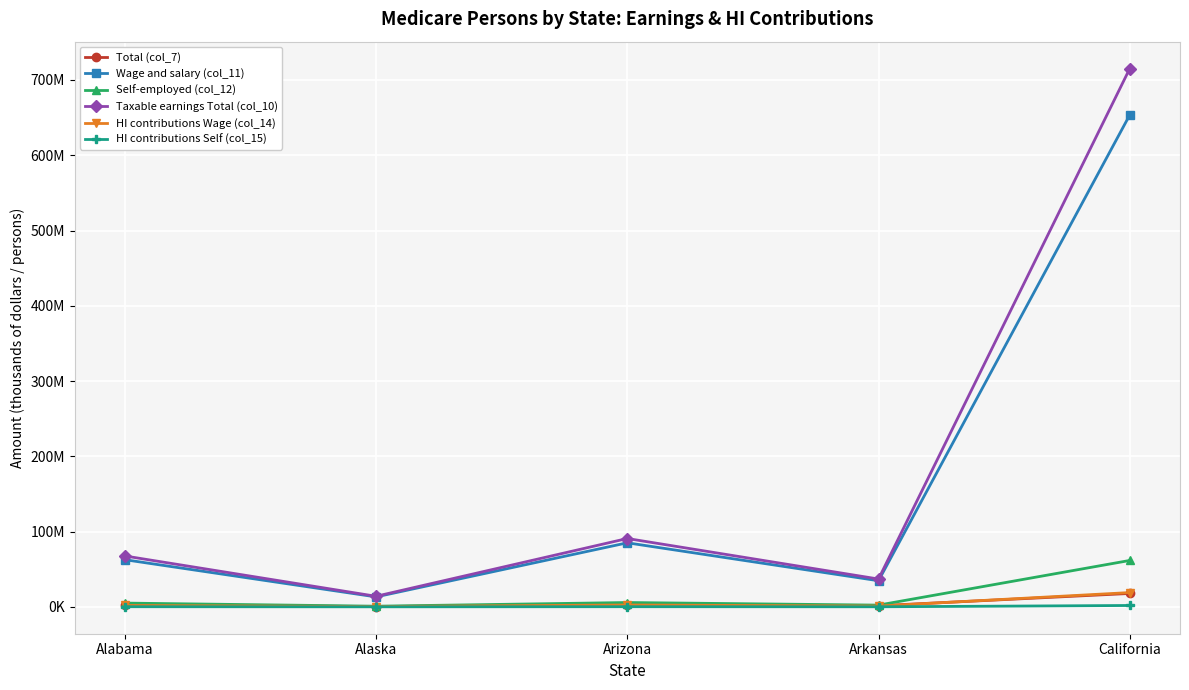

At which label does HI contributions Wage (col_14) reach its minimum?

Alaska